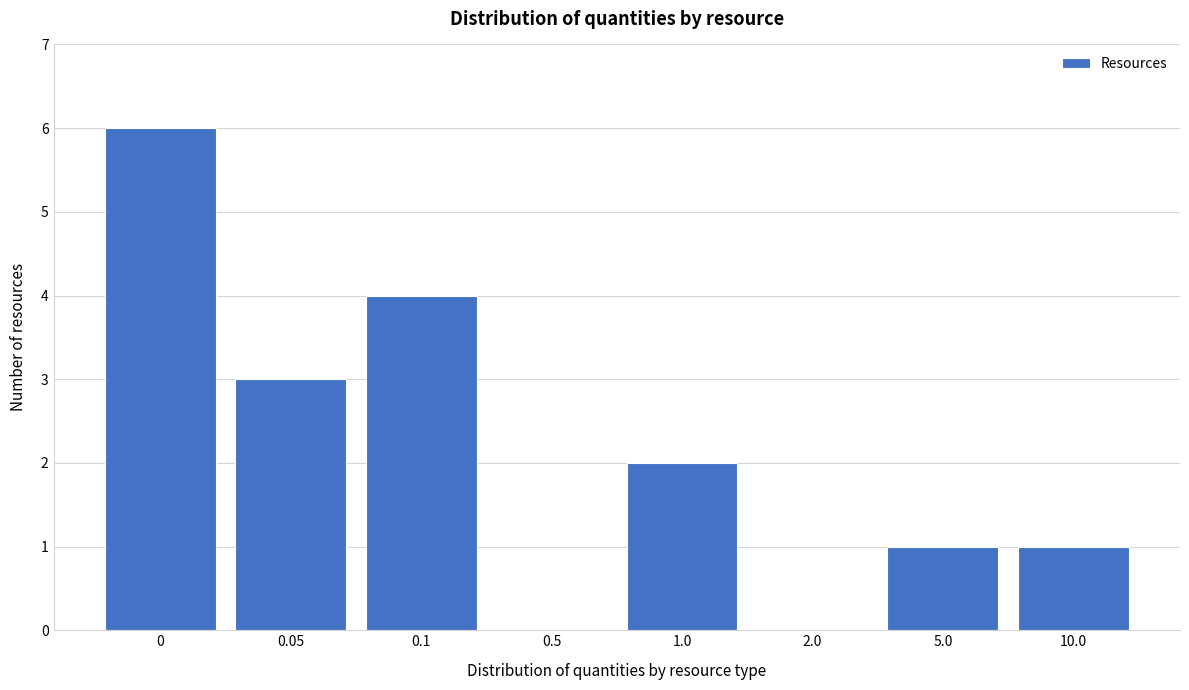

Reading right to left, transcribe all the data shown in this chart.

10.0=1	5.0=1	2.0=0	1.0=2	0.5=0	0.1=4	0.05=3	0=6